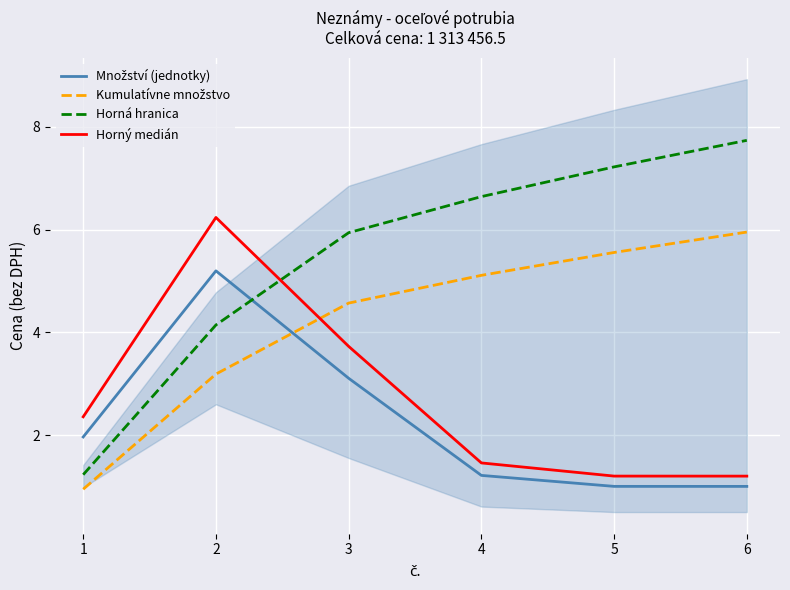

Which series changed the most between 3 and 6?

Horný medián